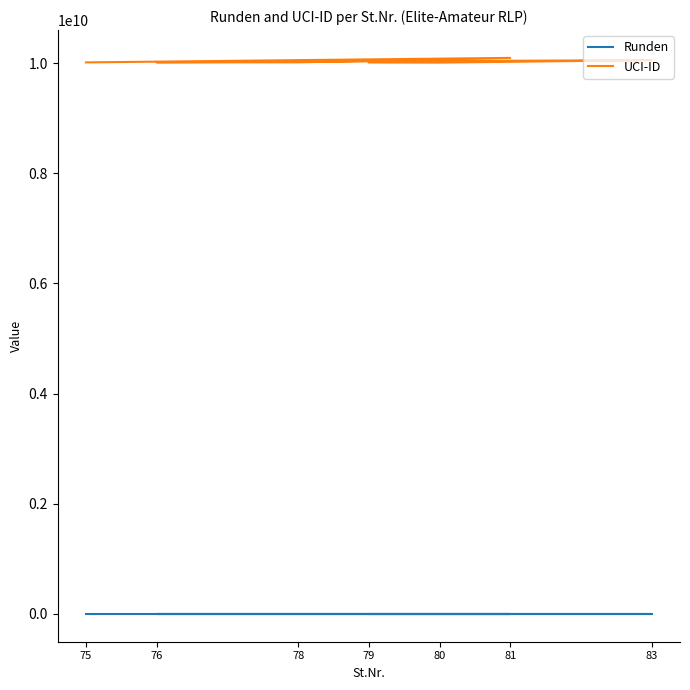

How many lines are shown in the chart?

2